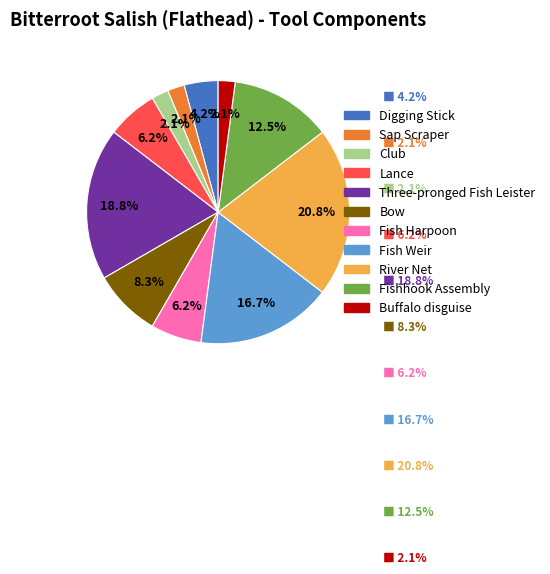

Do Fishhook Assembly and Club together represent more than half of the pie?

No